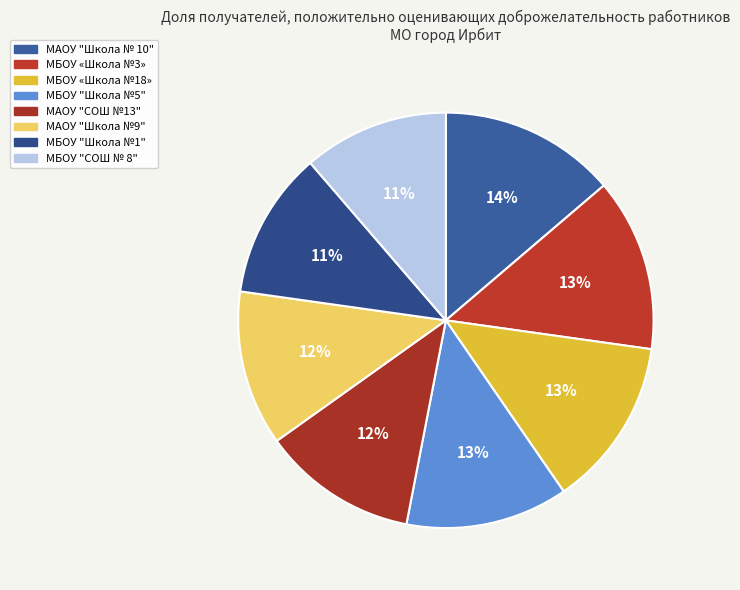

How many slices are in this pie chart?

8